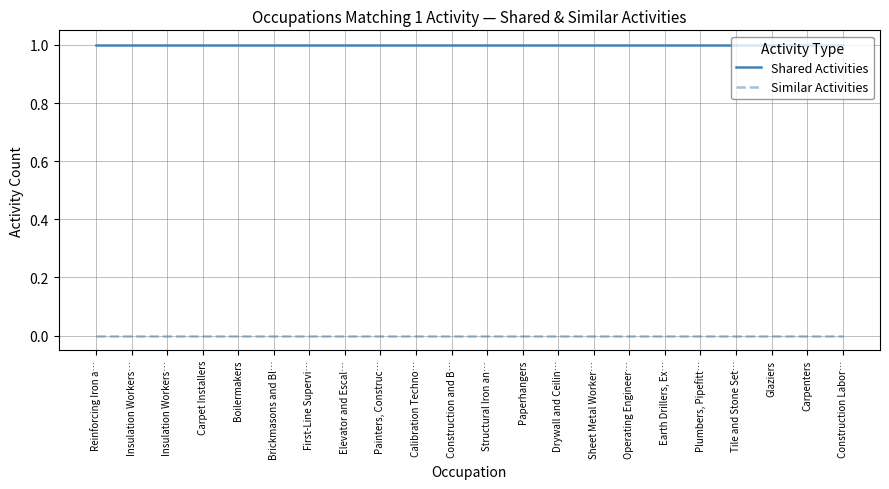

True or false: Similar Activities has a value of 0 at Plumbers, Pipefitt….

True